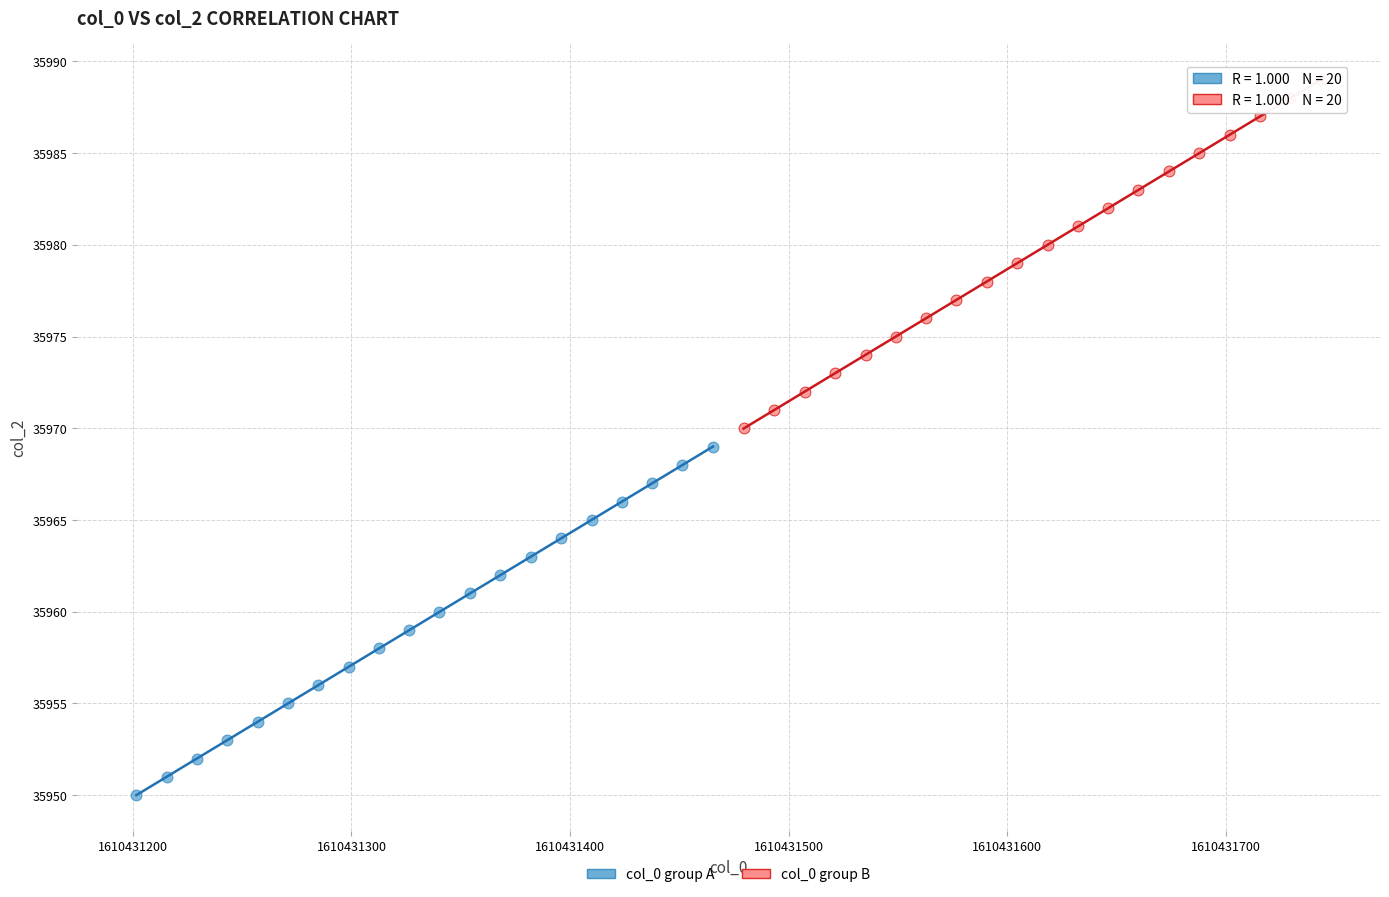

Which series contains the highest Y value?

col_0 group B